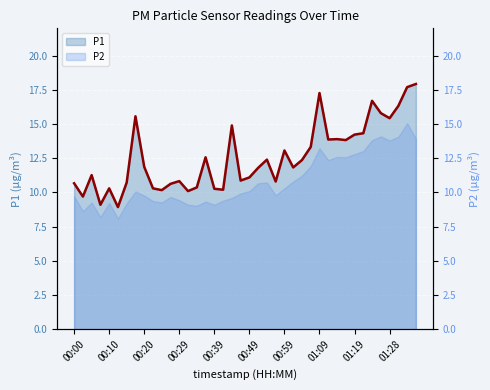

What is the minimum value shown in the chart?

8.9